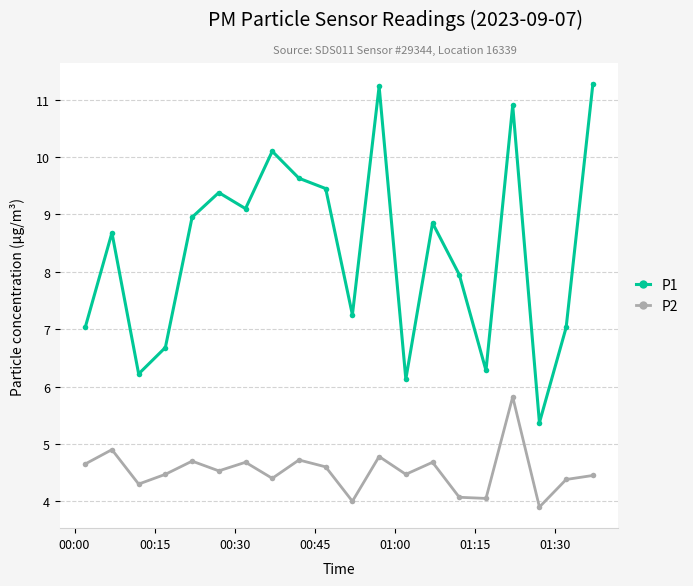

True or false: P1 and P2 intersect in this chart.

False